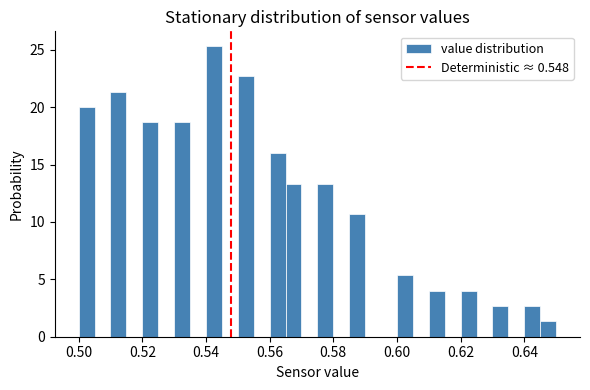

Around what value on the x-axis is the tallest bar? Give the approximate position of its centre, as read against the axis.

0.542